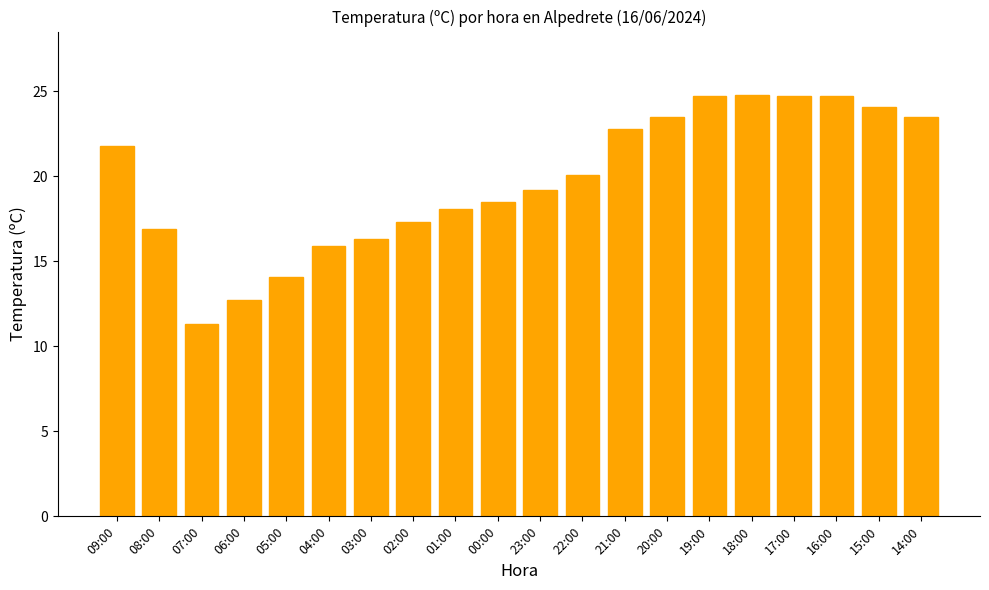

What is the average value?

19.8